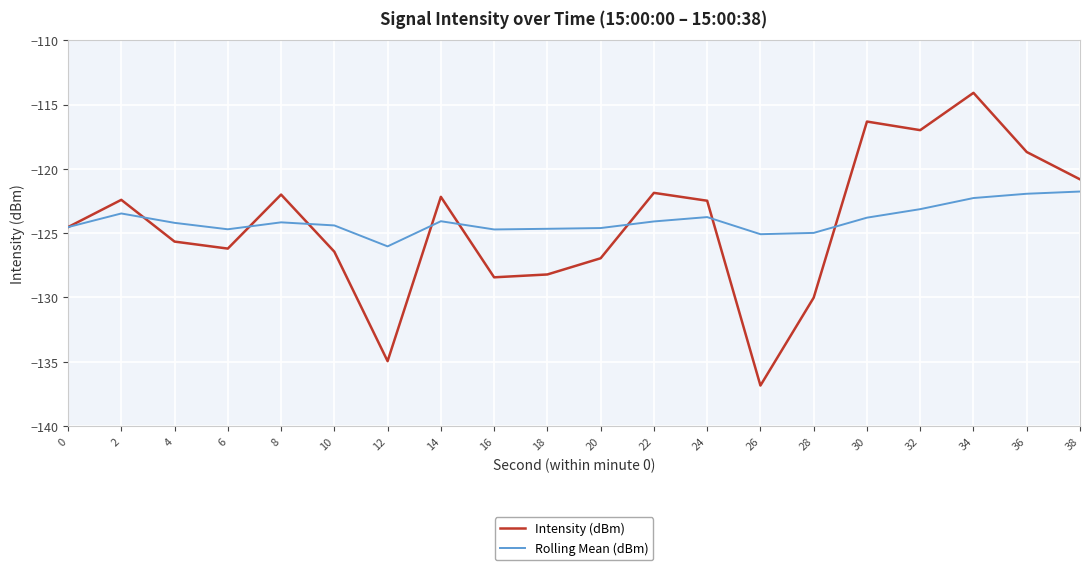

At which category is the sum across all series the highest?

34